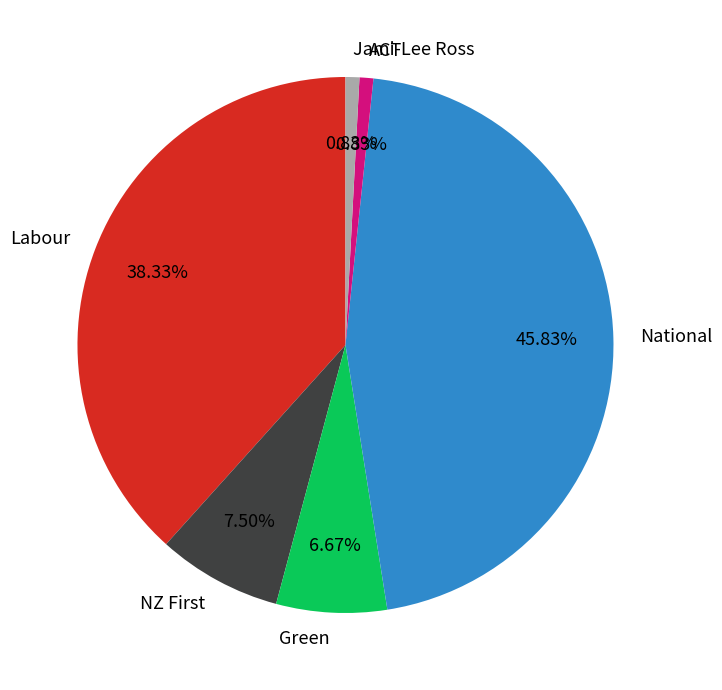

Do Jami-Lee Ross and Green together represent more than half of the pie?

No